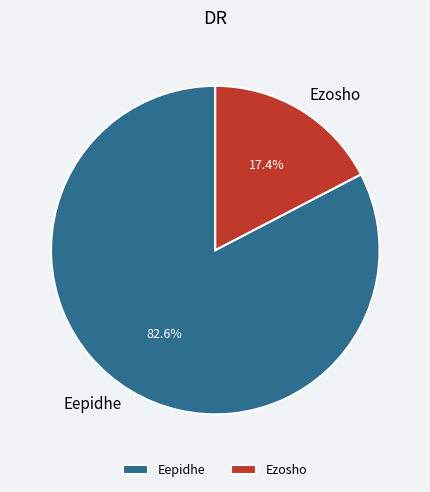

To the nearest percent, what percentage of the pie is Ezosho?

17%